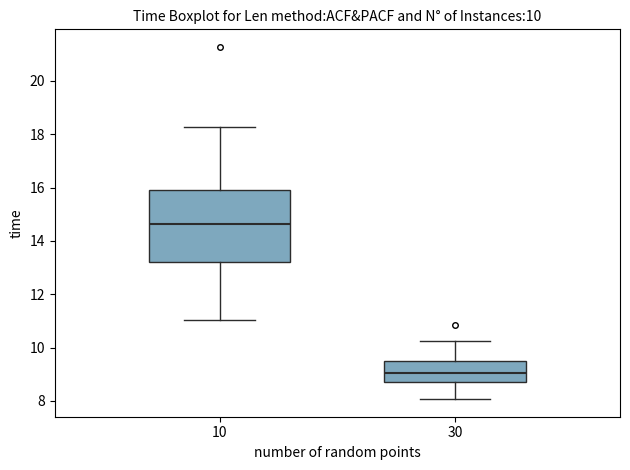

Which box is the tallest, from its lower edge to its upper edge?

10